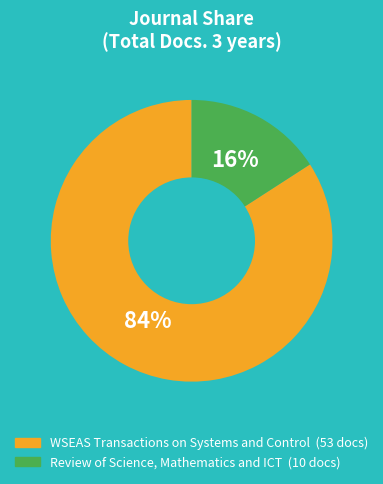

Does WSEAS Transactions on Systems and Control account for over 50% of the chart?

Yes